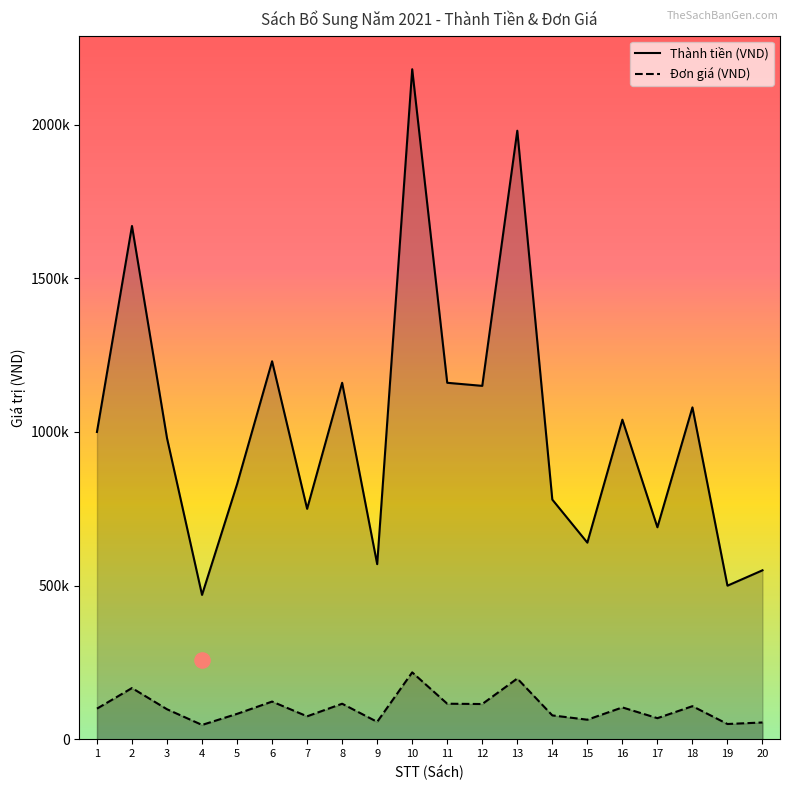

Is the value of Đơn giá (VND) at 15 greater than the value of Thành tiền (VND) at 11?

No